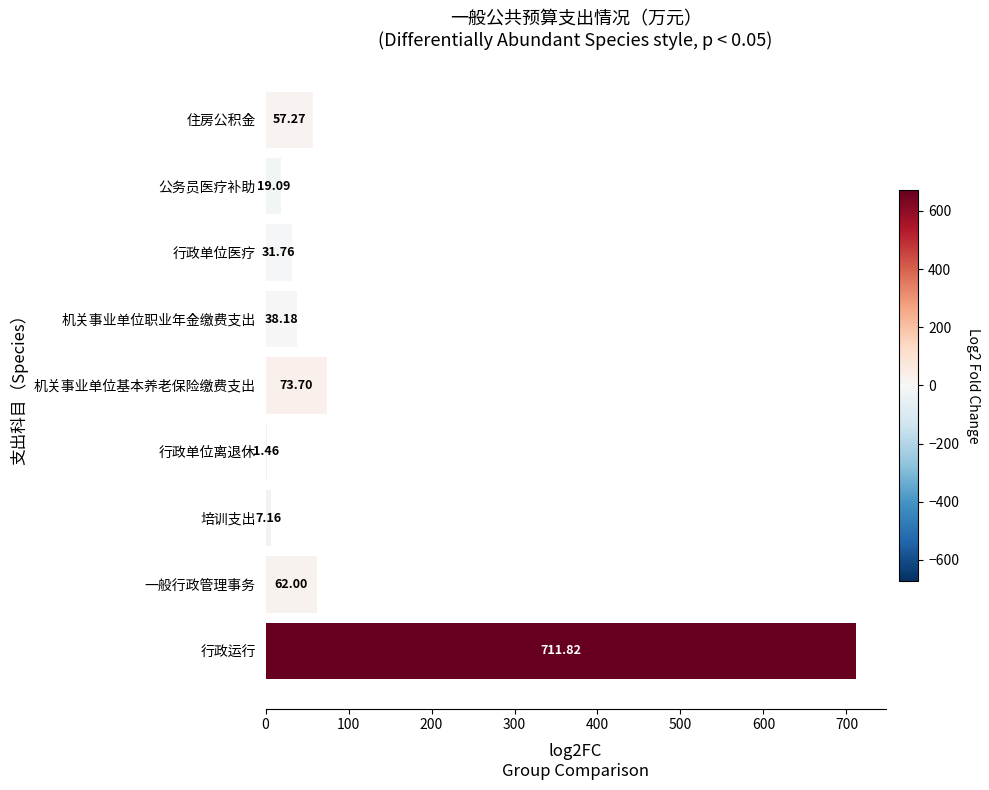

Approximately how many times larger is the value at 行政单位医疗 compared to 行政单位离退休?

21.8